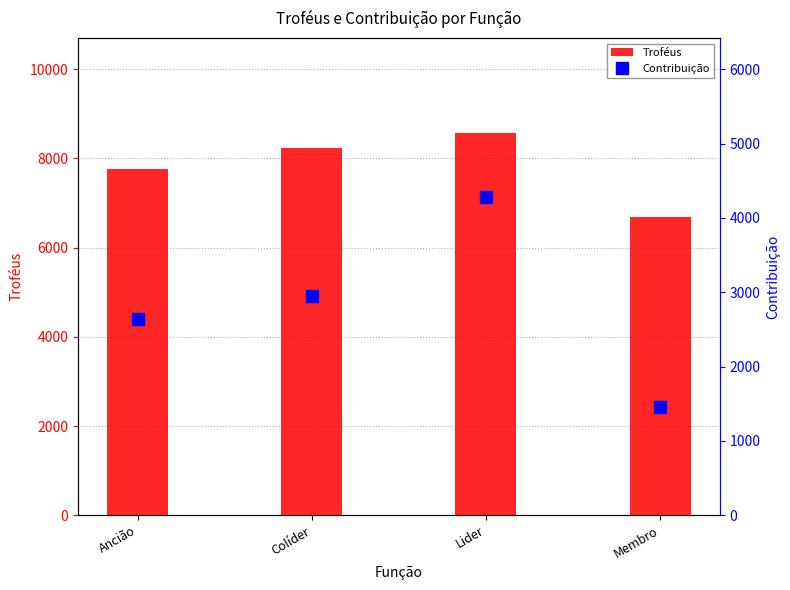

Read the Contribuição value at Colíder.

2953